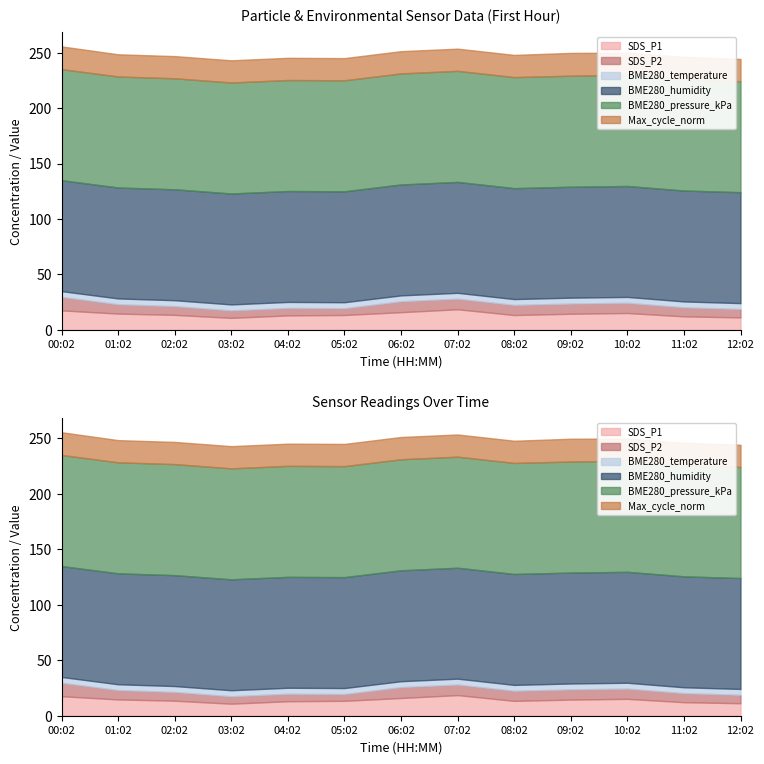

Where is SDS_P2 nearest to the value 9?

08:02